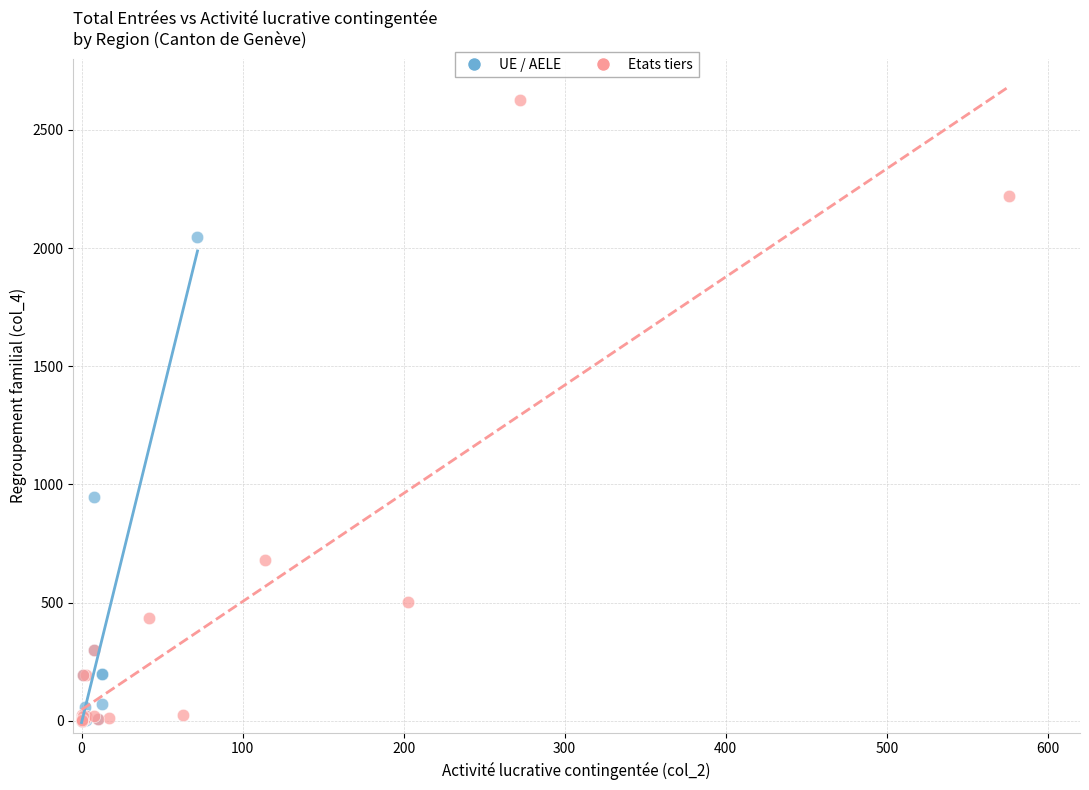

Which series contains the highest Y value?

Etats tiers